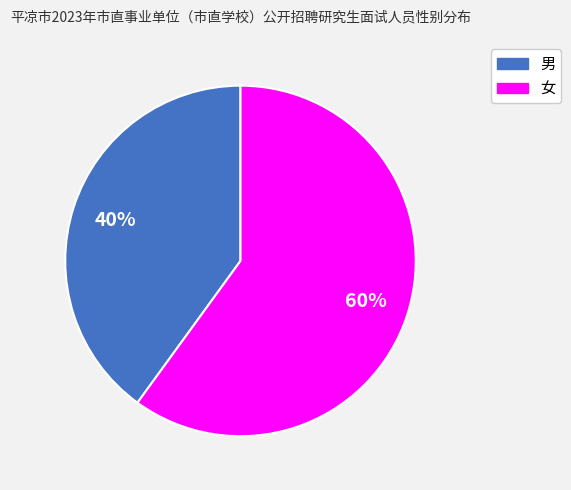

To the nearest percent, what is the average slice percentage?

50%